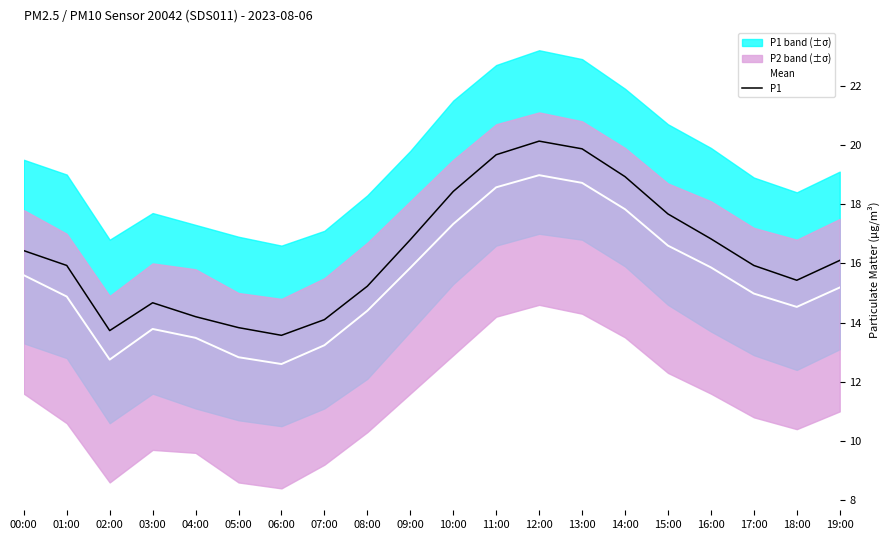

What is the greatest value displayed?

20.1